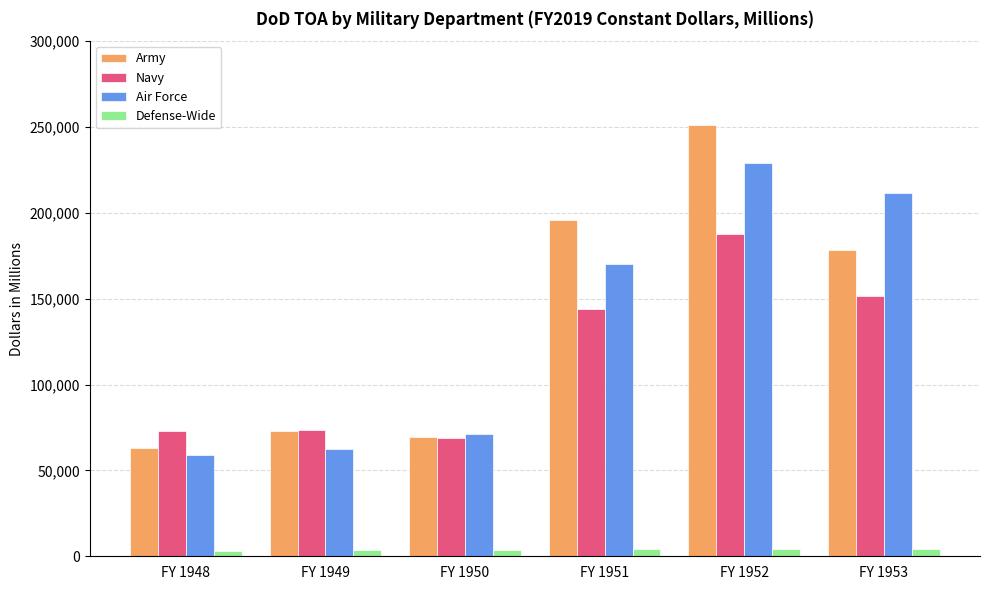

At which category is the sum across all series the highest?

FY 1952